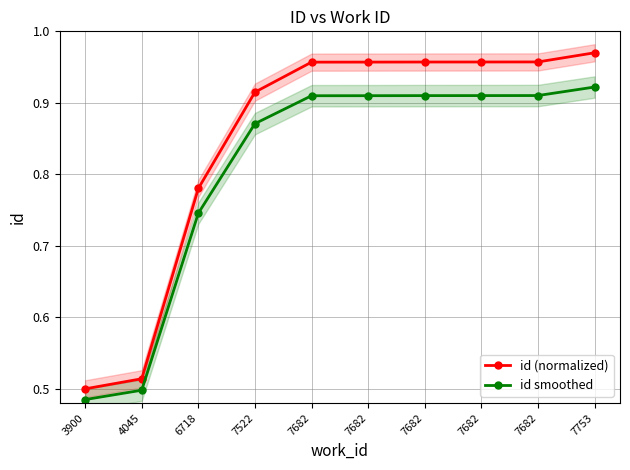

What is the difference between the maximum and minimum values in the id smoothed series?

0.4